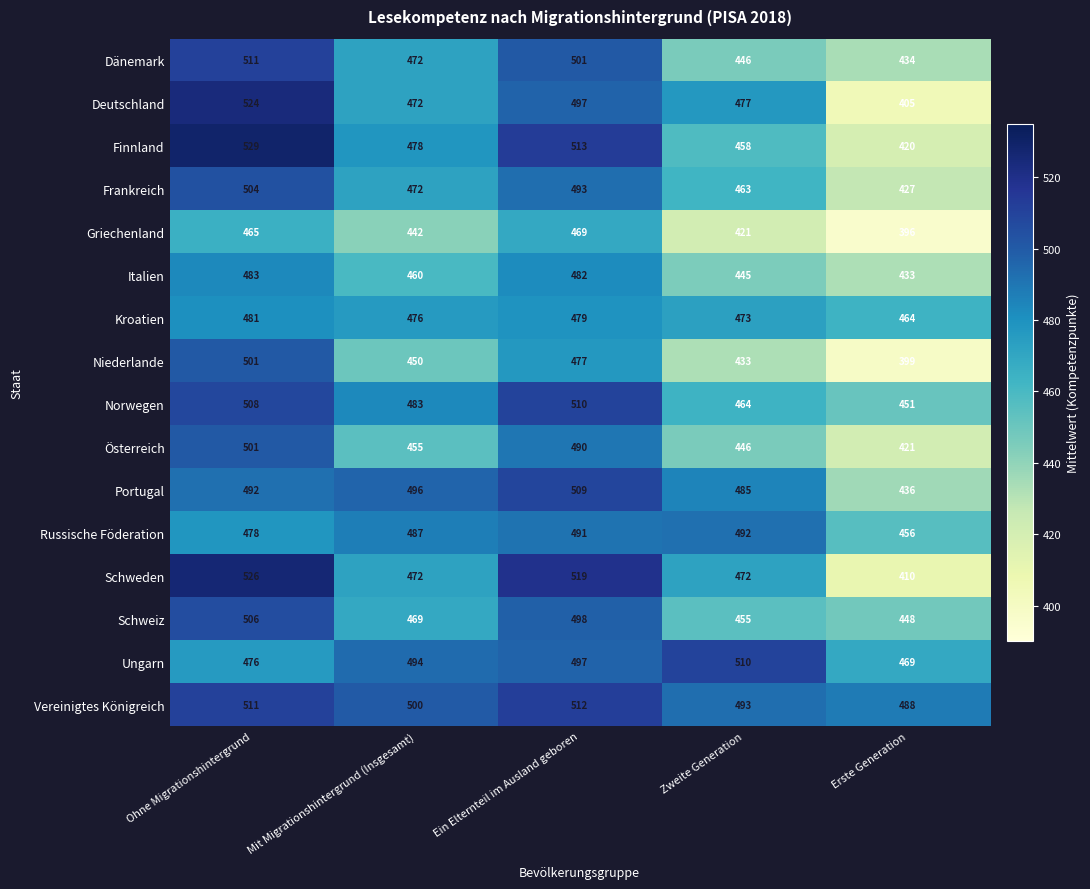

At which category does the chart reach its minimum across all series?

Erste Generation